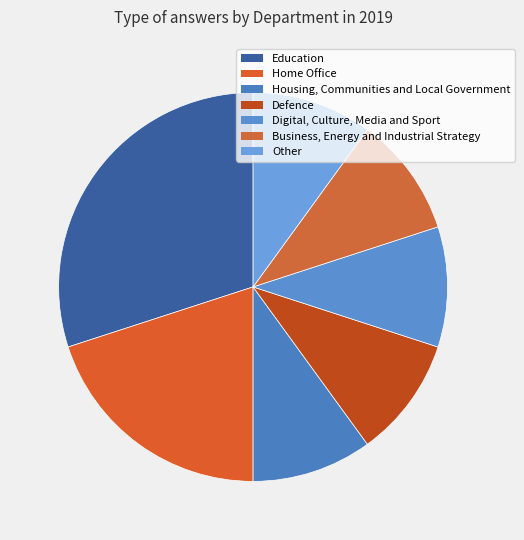

Combined, what portion of the pie is Digital, Culture, Media and Sport and Housing, Communities and Local Government?

20.0%